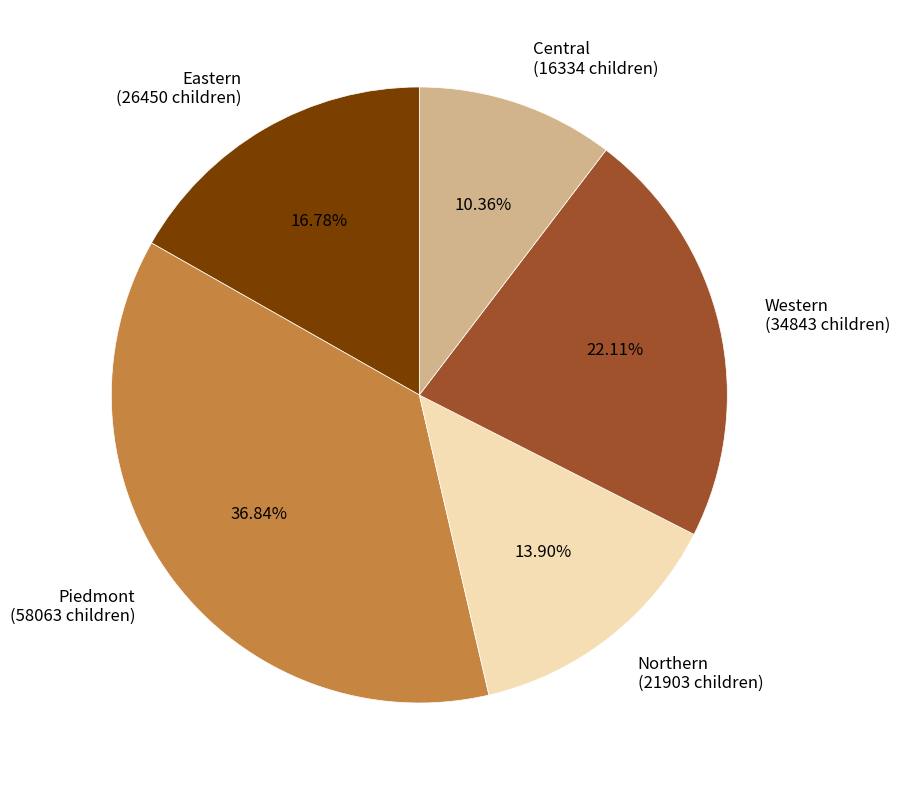

What is the ratio of the value at Eastern to the value at Piedmont?

0.5